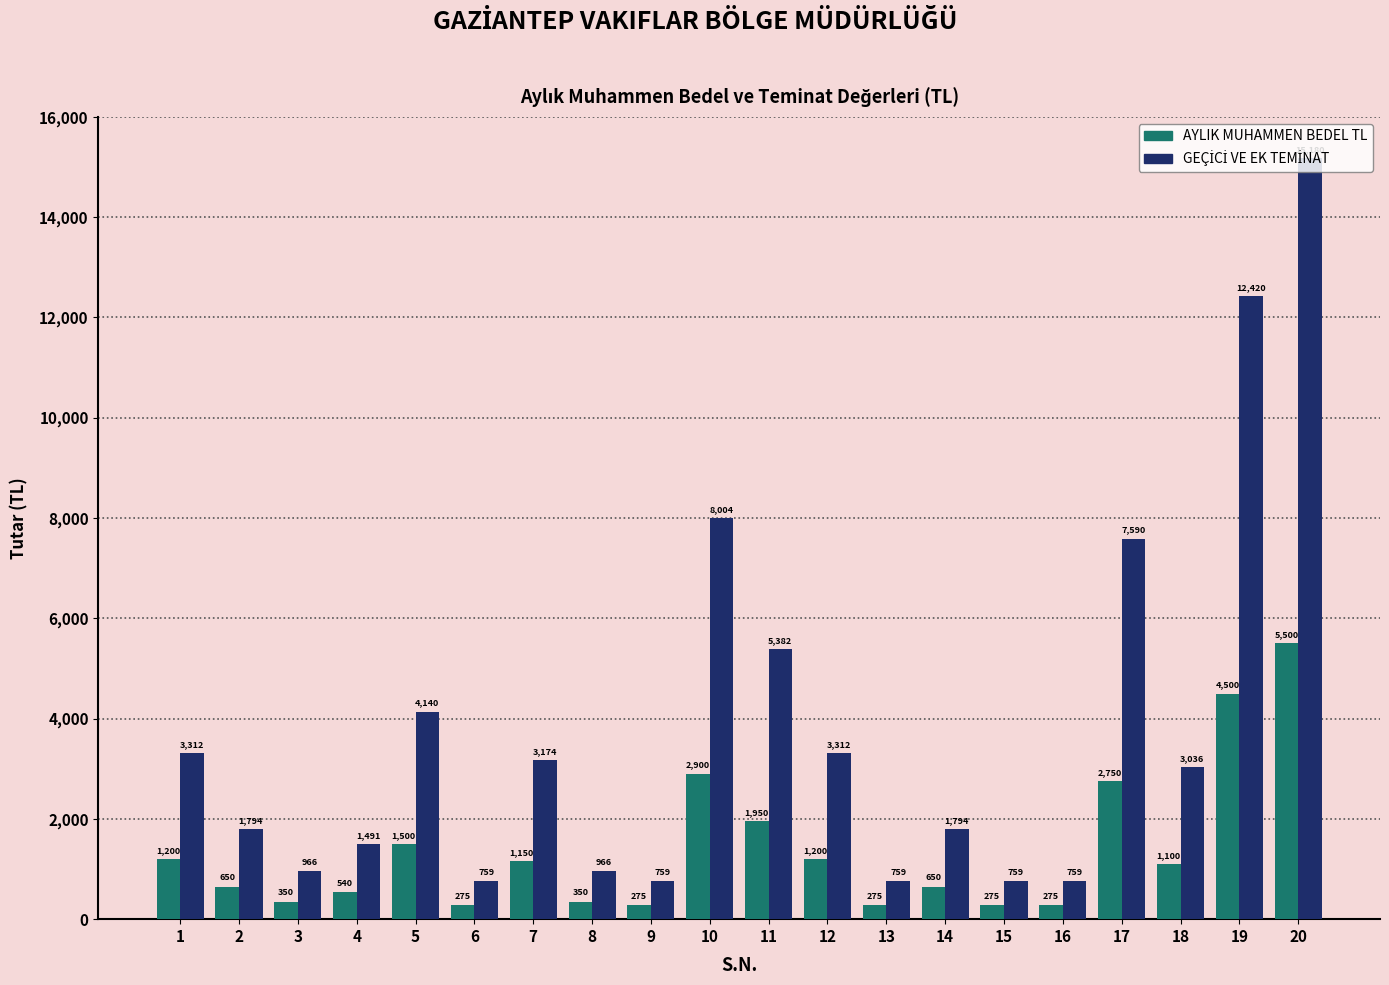

How many data points does each series have?

20